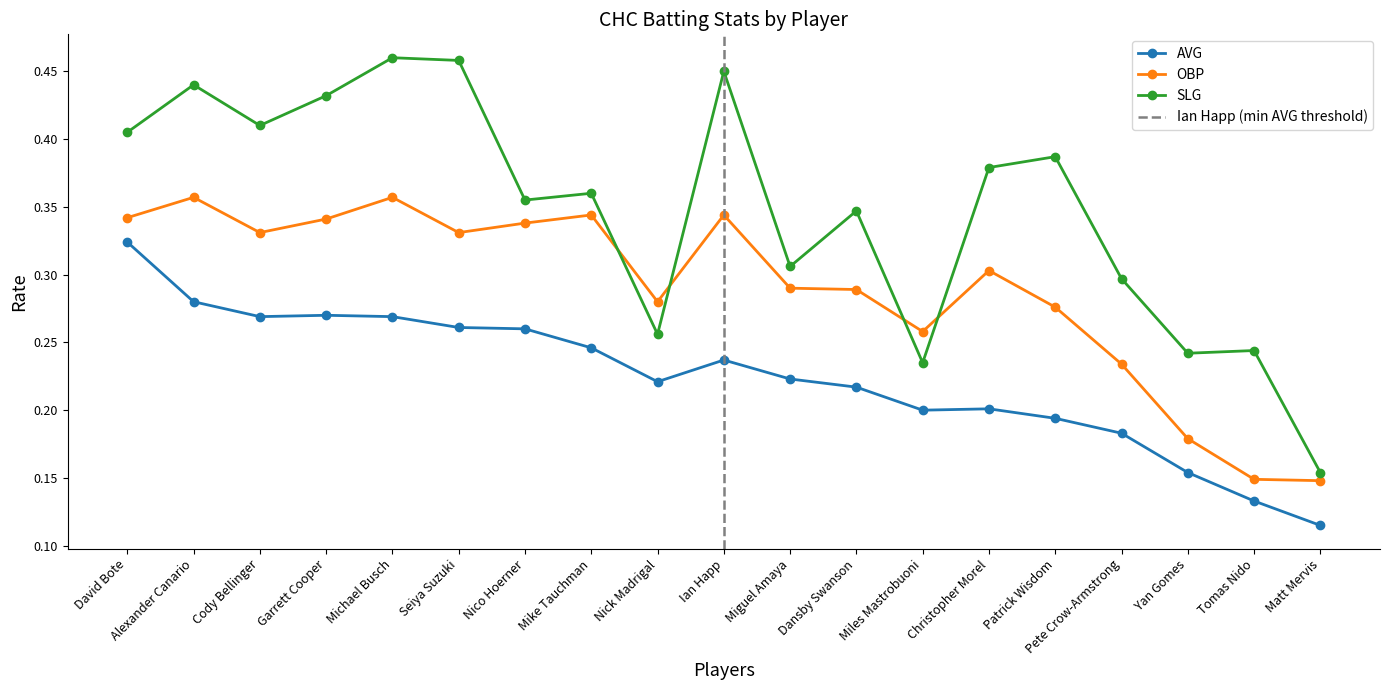

What are all the series names shown in the legend?

AVG, OBP, SLG